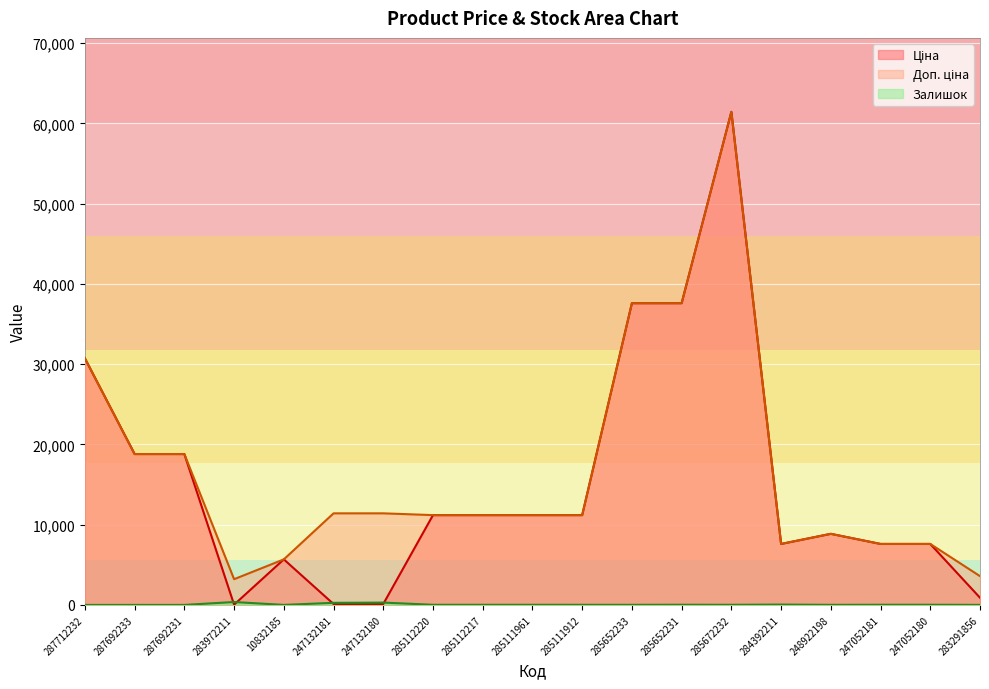

What is the greatest value displayed?

61434.3